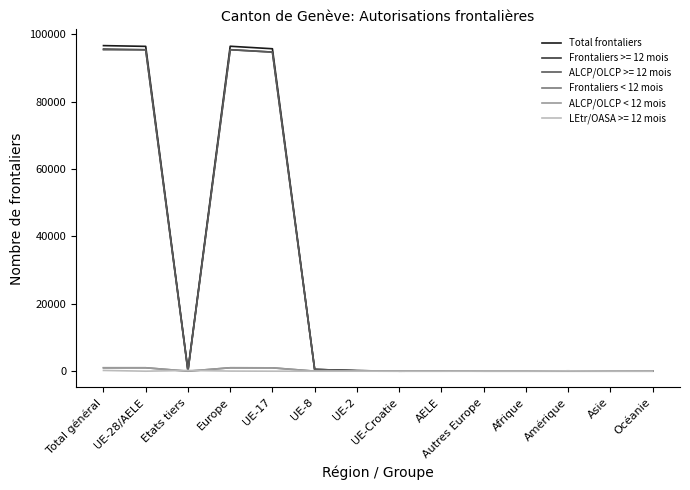

The Total frontaliers series shows 96664 at Total général. True or false?

True